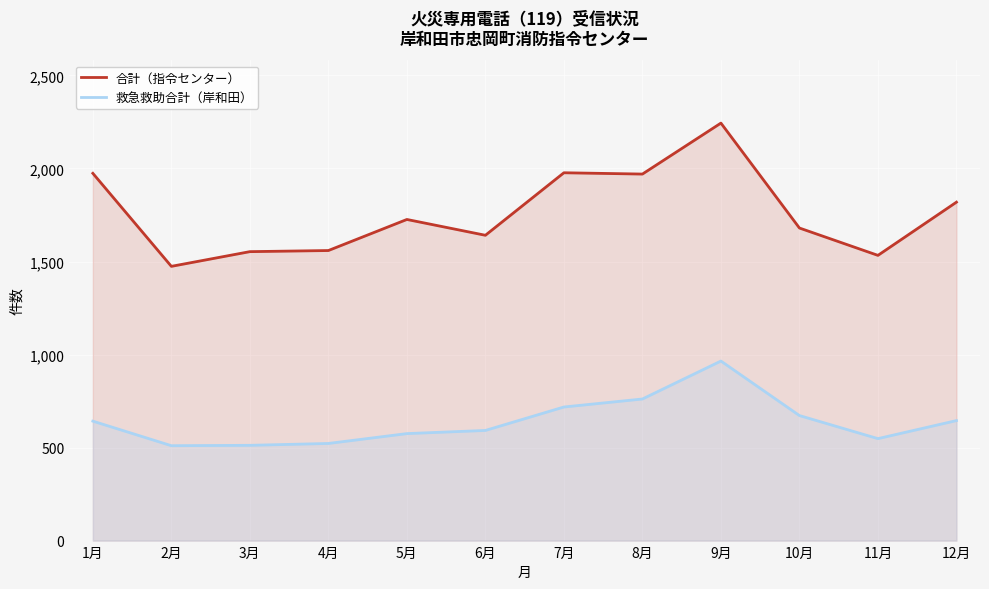

What are all the series names shown in the legend?

合計（指令センター）, 救急救助合計（岸和田）